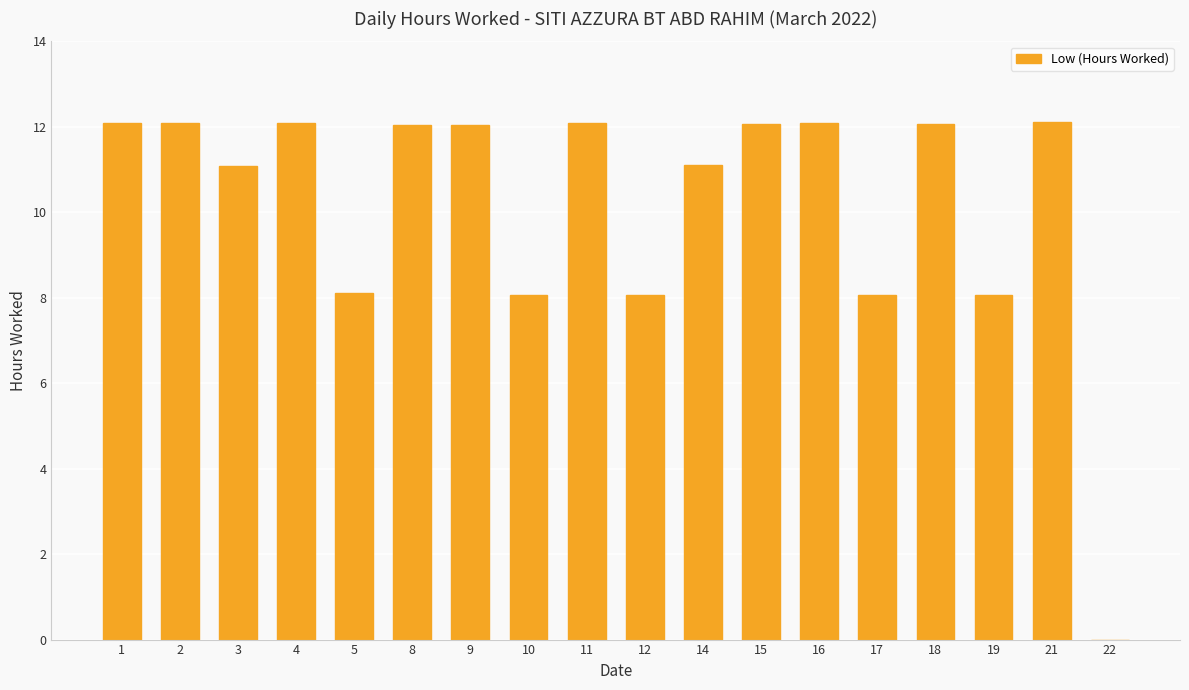

True or false: the data shows 11.6 at 19.

False